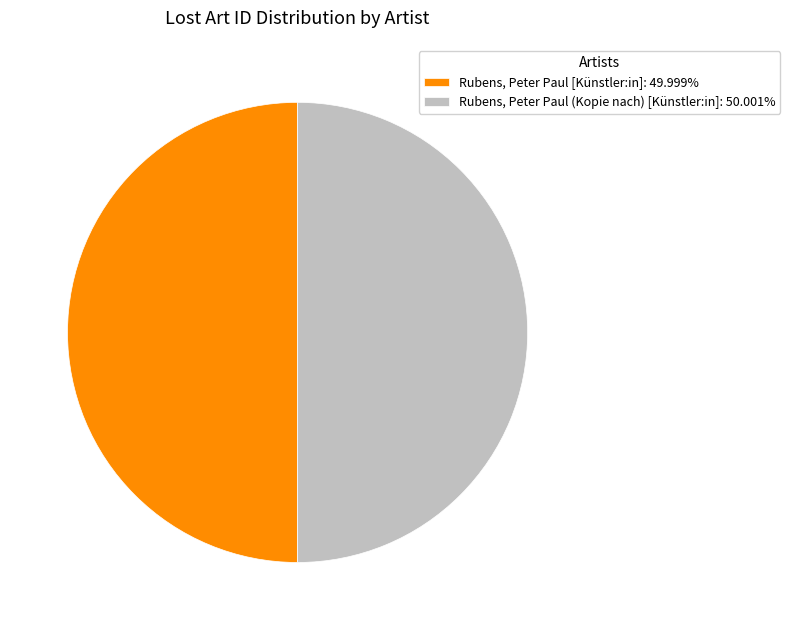

Do Rubens, Peter Paul (Kopie nach) [Künstler:in]: 50.001% and Rubens, Peter Paul [Künstler:in]: 49.999% together represent more than half of the pie?

Yes